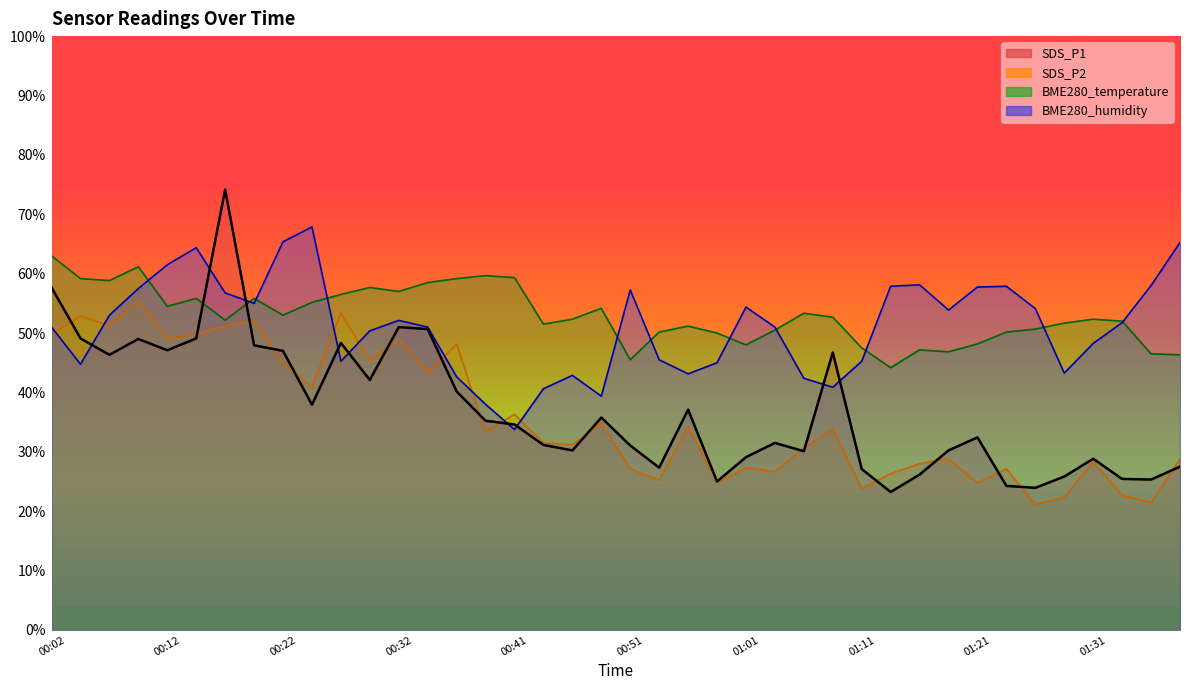

What is the greatest value displayed?

74.2